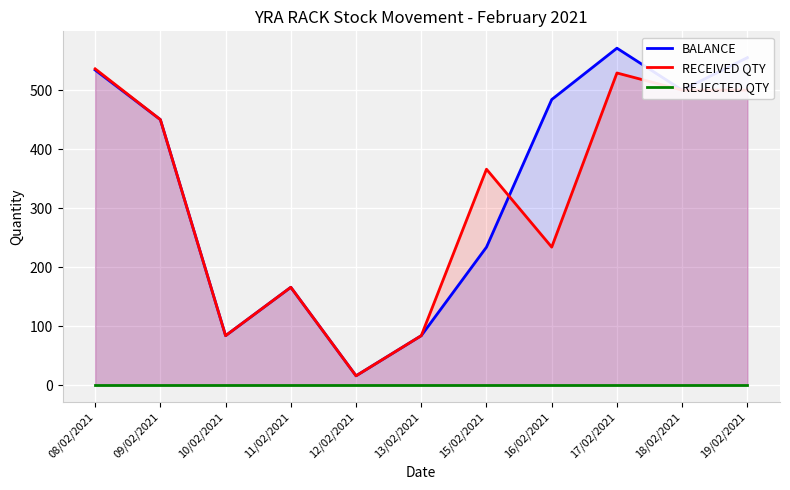

True or false: RECEIVED QTY has more than 1 interior local peaks.

True